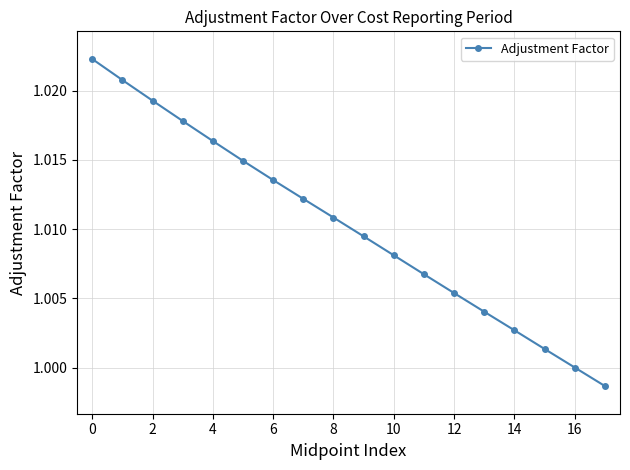

How many data points does each series have?

18